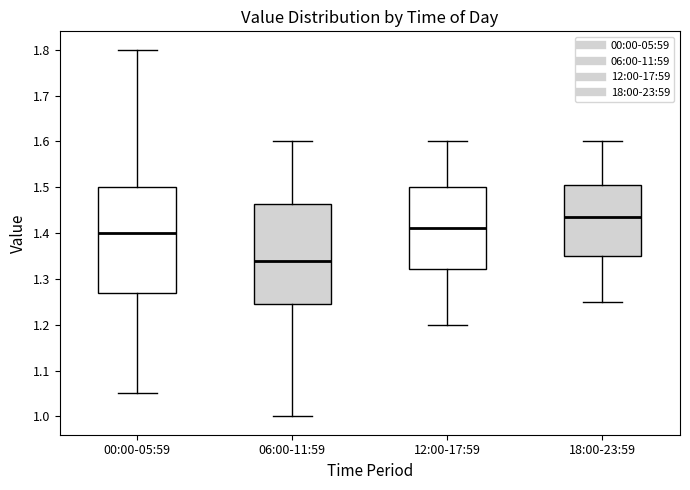

Where is the upper edge of the box for 12:00-17:59 on the y-axis? The values are not printed on the chart, so give them approximately, as read against the axis.

1.50